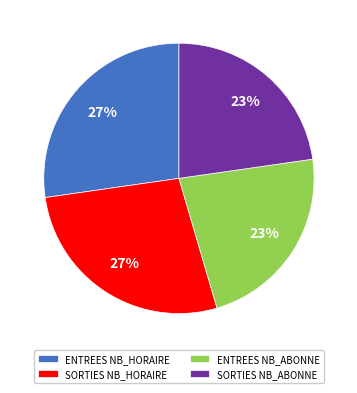

What percentage is the ENTREES NB_HORAIRE slice, to the nearest percent?

27%